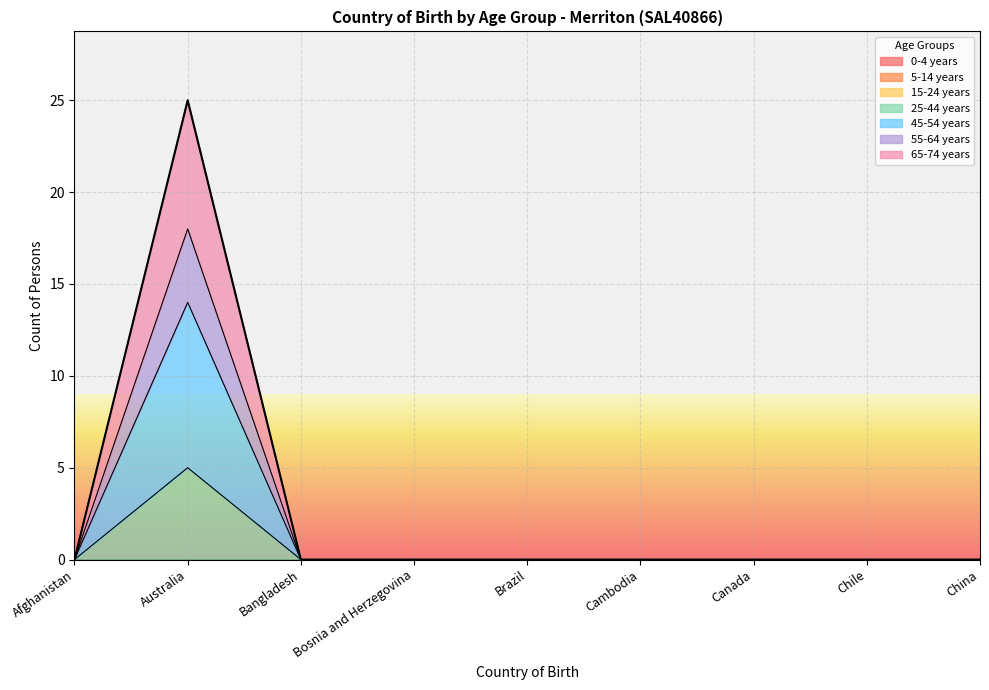

List the series in order of their peak value, lowest first.

25-44 years, 45-54 years, 55-64 years, 65-74 years